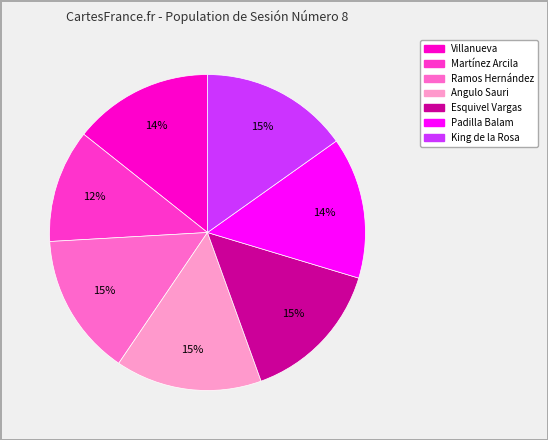

Count the number of slices in the pie.

7